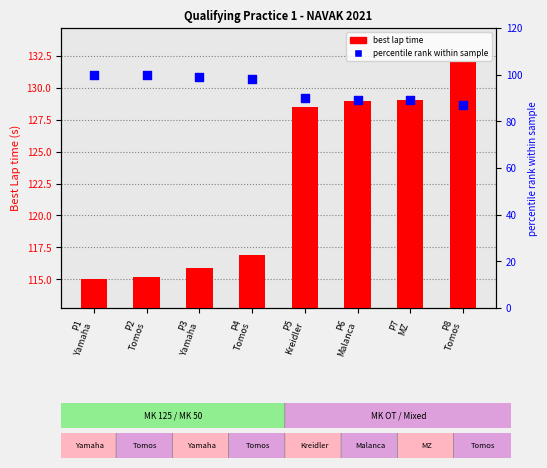

Which series contains the highest Y value?

best lap time